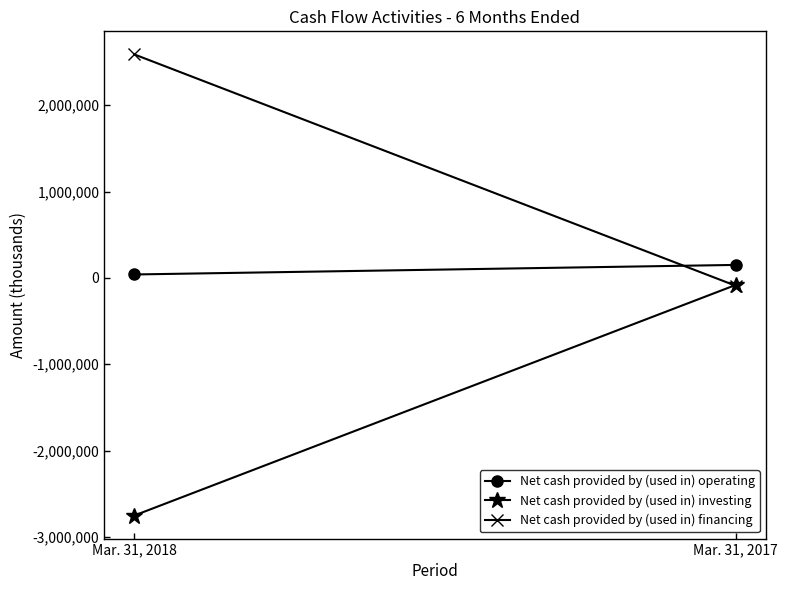

What is the difference between the highest and lowest values at Mar. 31, 2018?

5338946